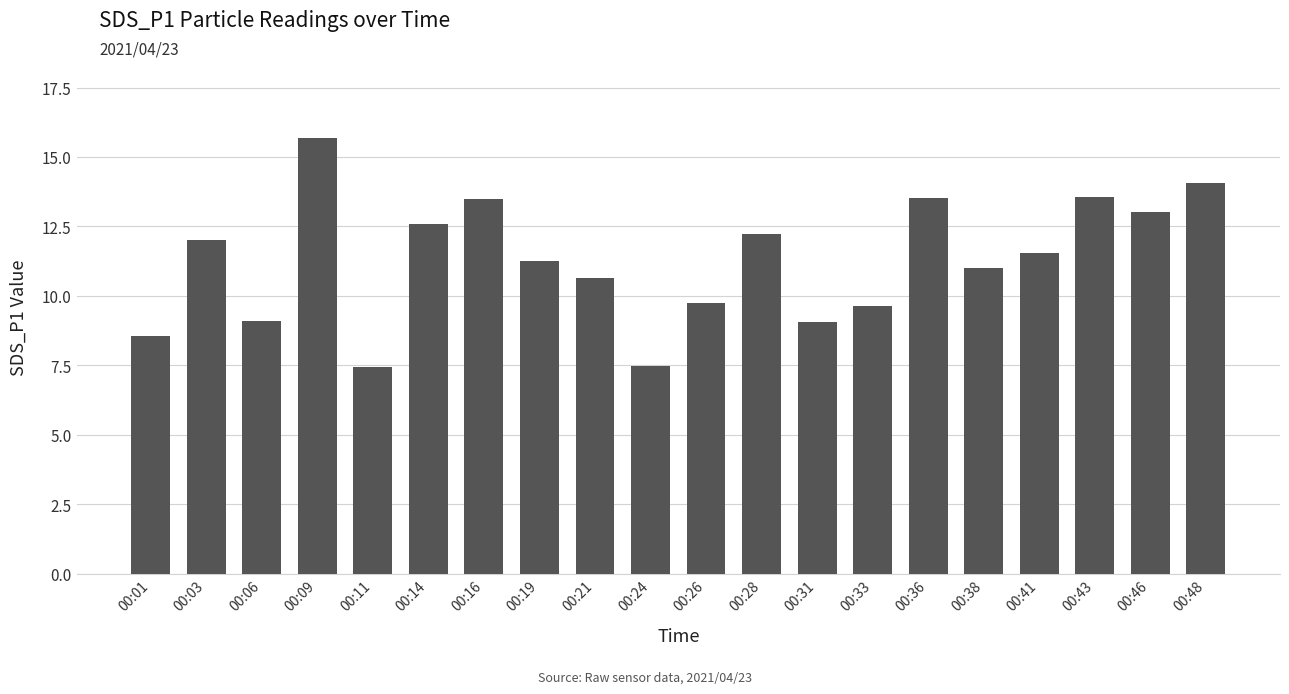

What is the change in value from 00:21 to 00:33?

-1.0